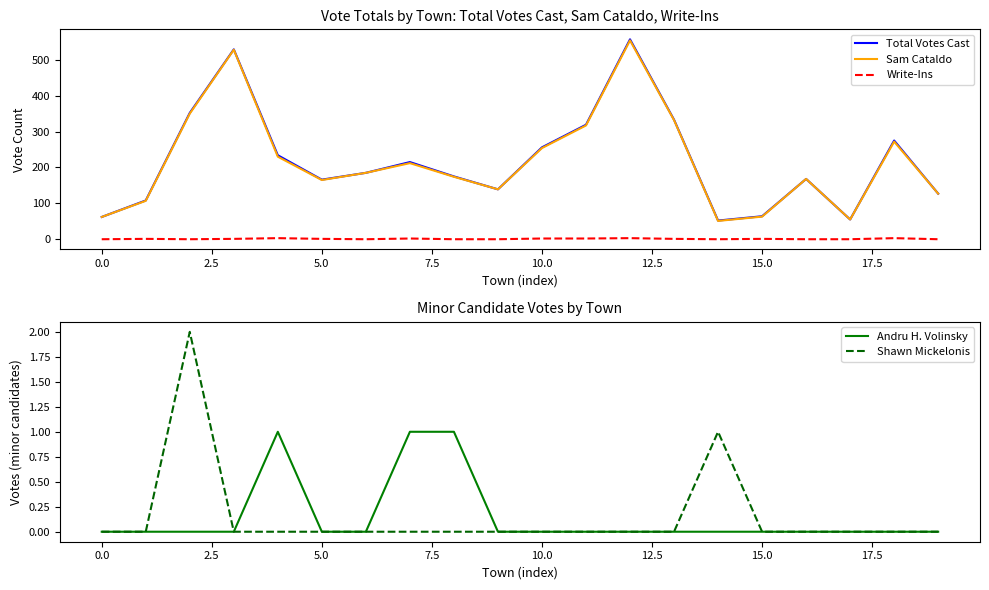

True or false: Write-Ins and Total Votes Cast intersect in this chart.

False